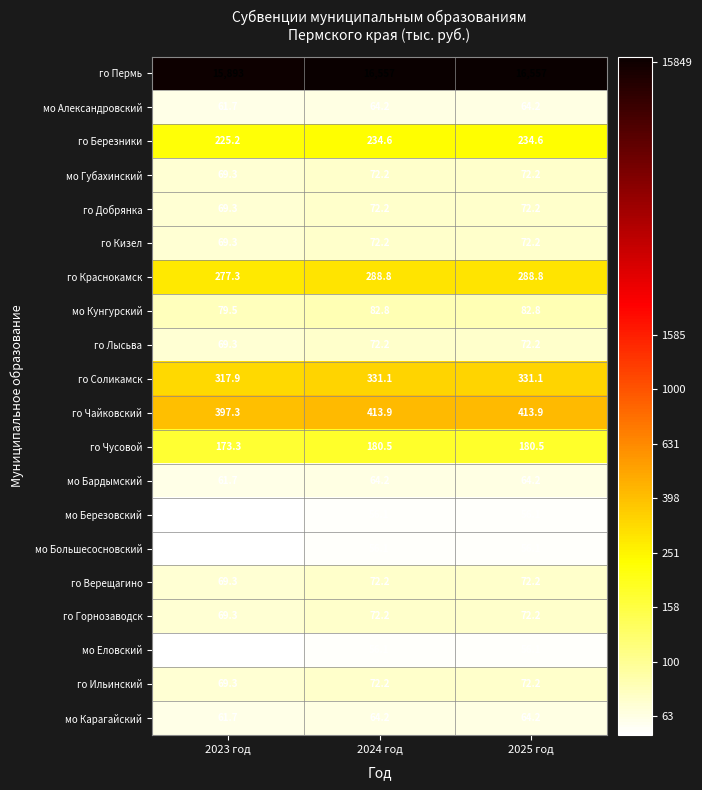

At which label does го Березники first exceed 234?

2024 год